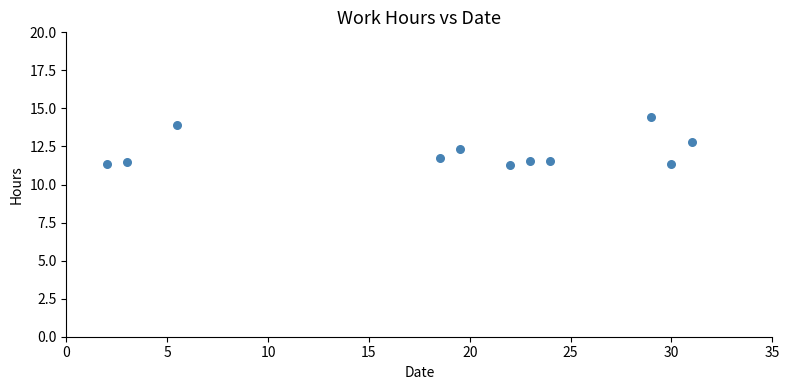

What is the average X value?

18.9